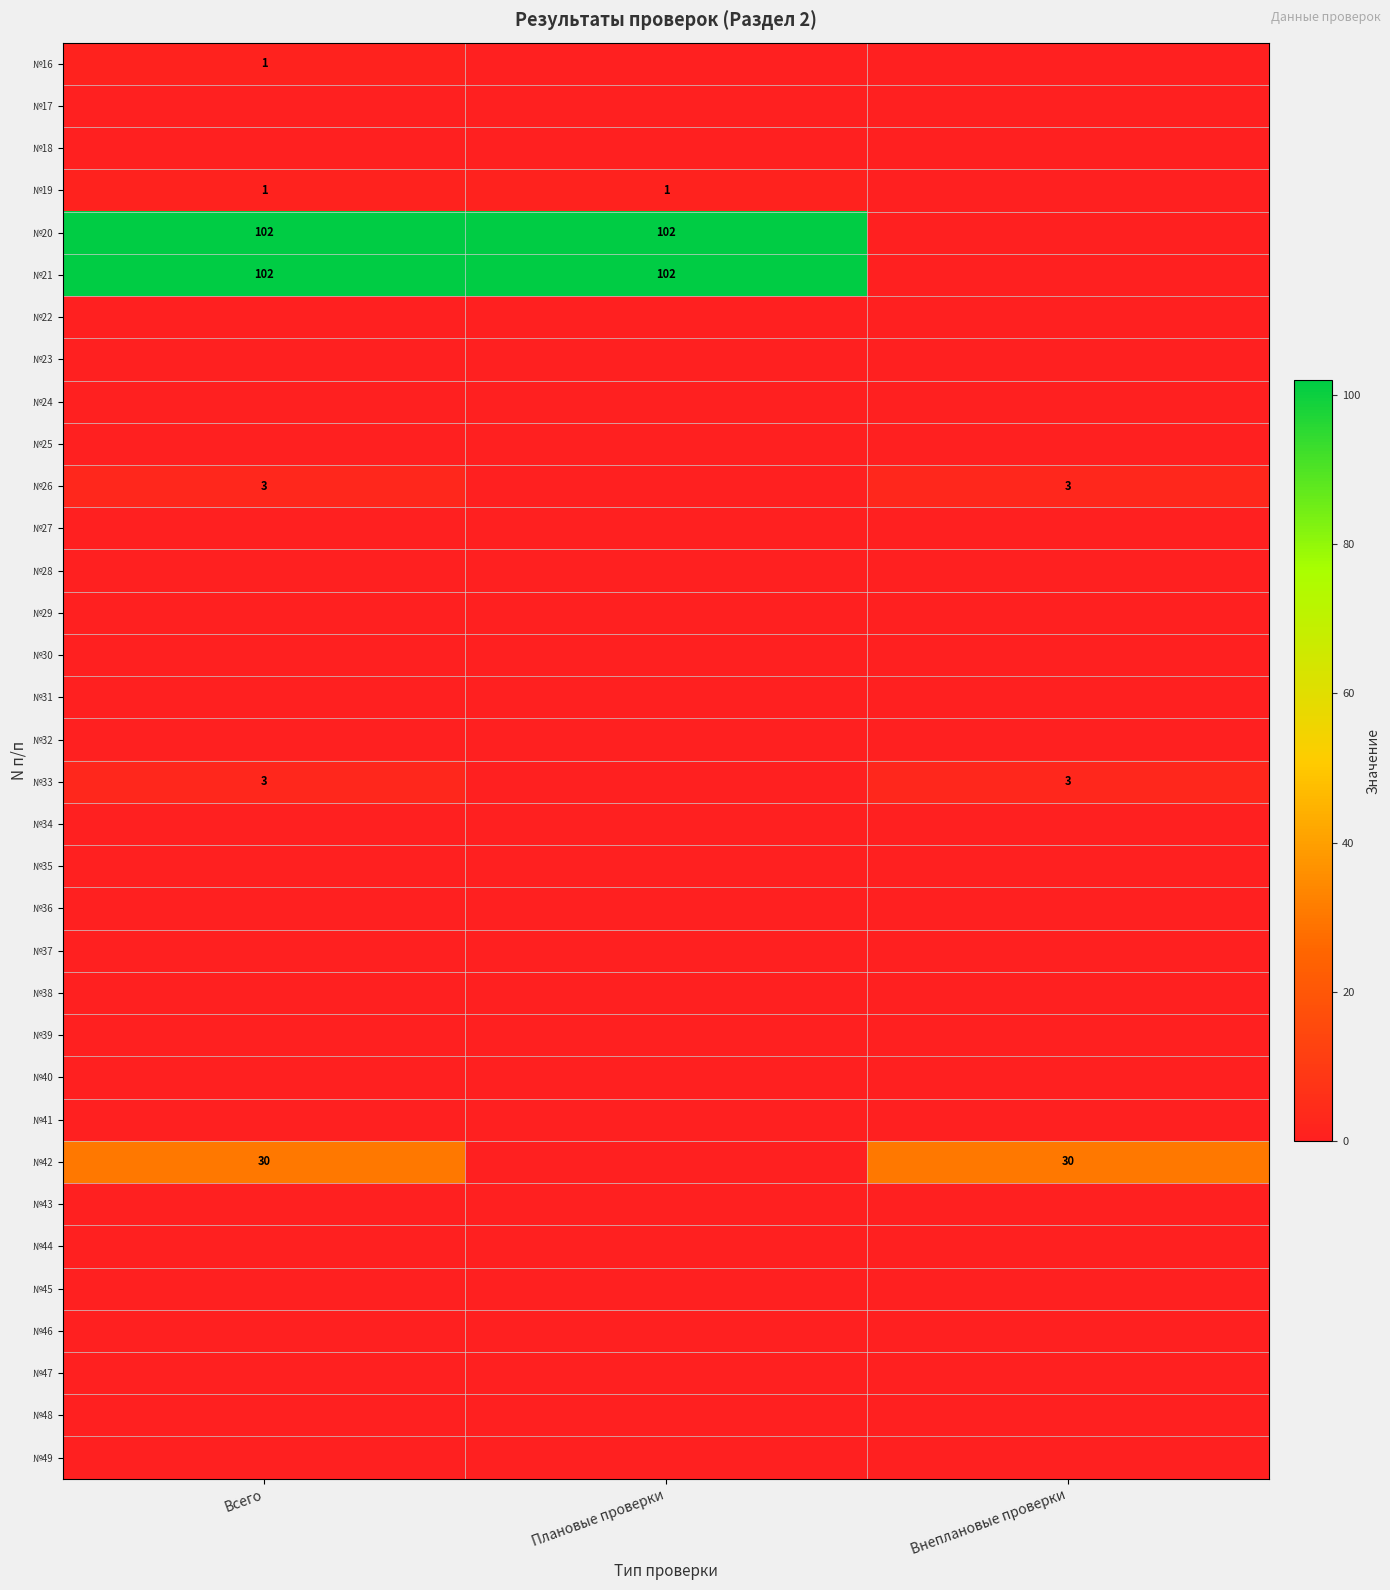

The №19 series shows 1 at Плановые проверки. True or false?

True